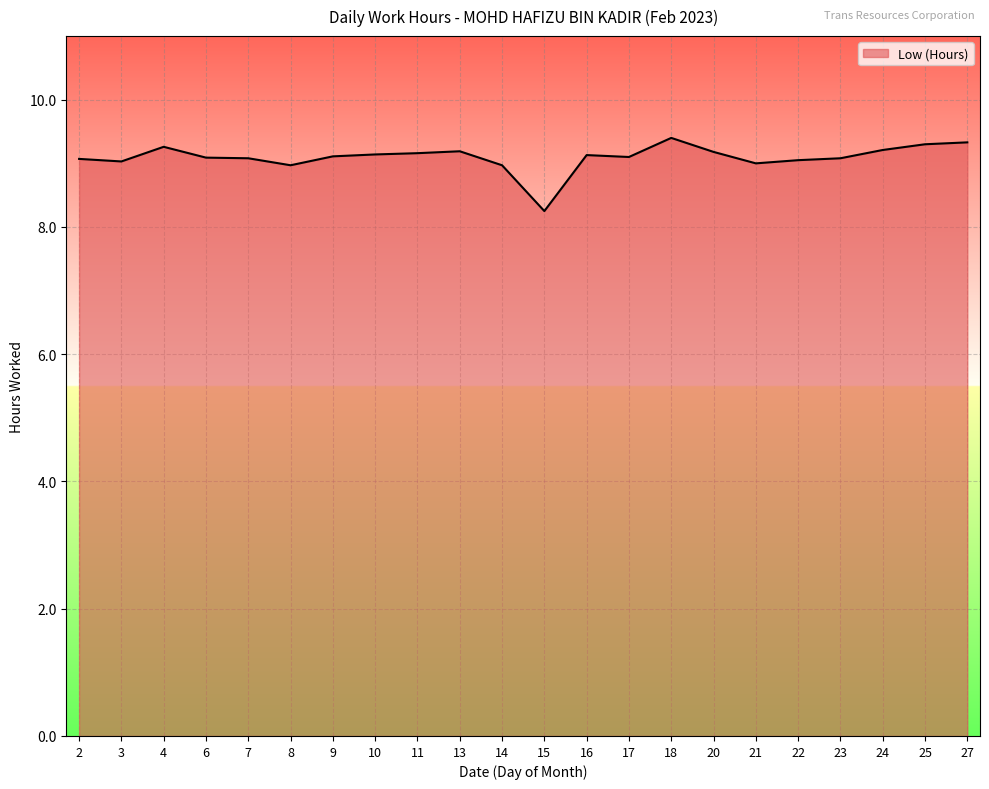

What is the sum of the values at 18 and 13?

18.6